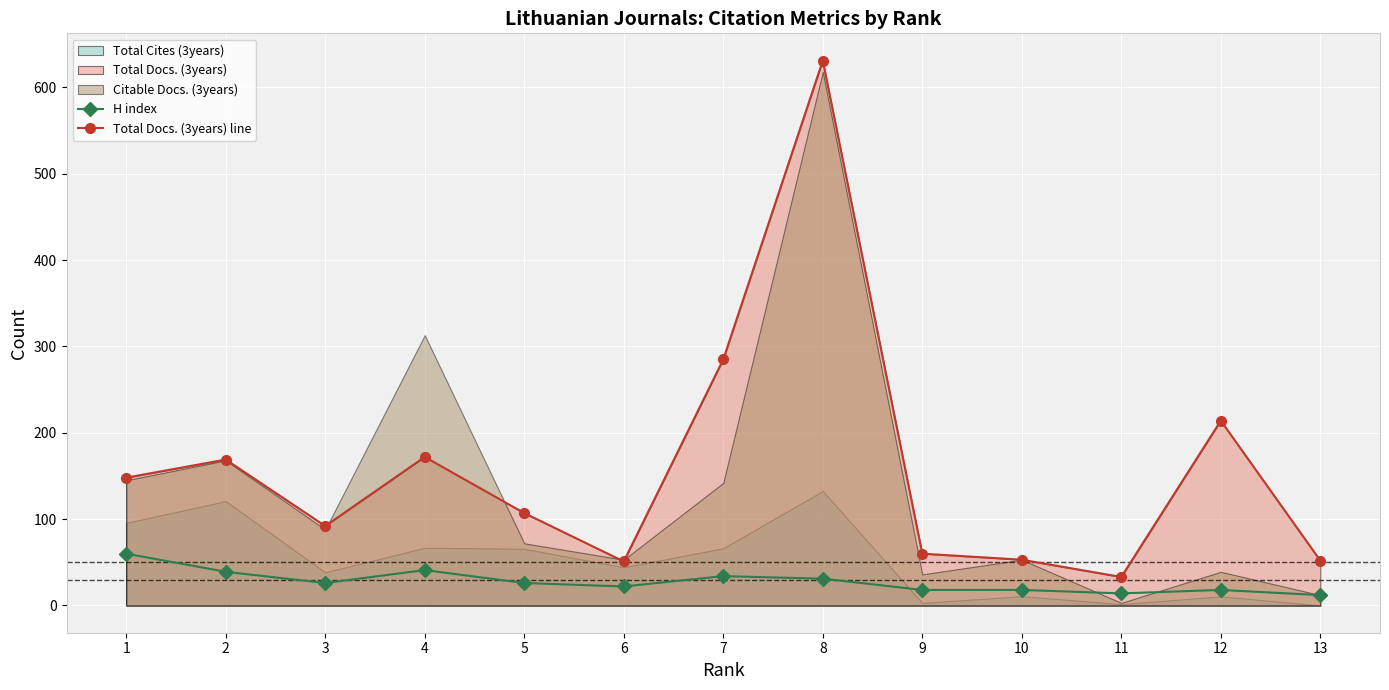

What is the value of the Total Docs. (3years) line point at the 2nd from the left?

169